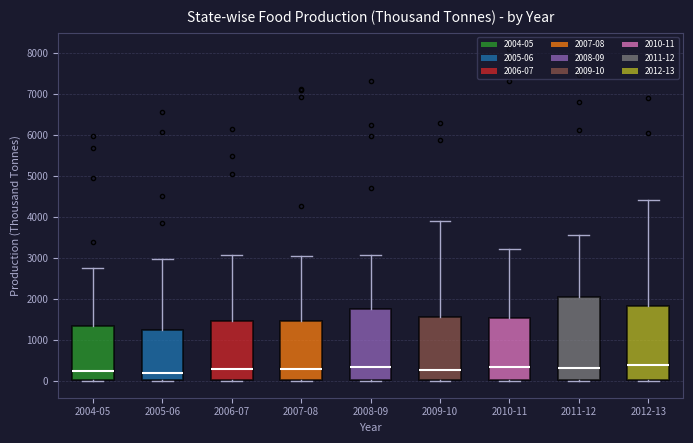

Reading left to right, transcribe this box plot: for each box, give where its median line is, the range the box spans, and where its two whiskers end, as read against the y-axis. The values are not printed on the chart, so give them approximately, as read against the axis.

2004-05: median 300, box 0 to 1300, whiskers 0 to 2800
2005-06: median 200, box 0 to 1300, whiskers 0 to 3000
2006-07: median 300, box 0 to 1500, whiskers 0 to 3100
2007-08: median 300, box 0 to 1500, whiskers 0 to 3100
2008-09: median 300, box 0 to 1800, whiskers 0 to 3100
2009-10: median 300, box 0 to 1600, whiskers 0 to 3900
2010-11: median 300, box 0 to 1500, whiskers 0 (just below the box's lower edge) to 3200
2011-12: median 300, box 0 to 2100, whiskers 0 (just below the box's lower edge) to 3600
2012-13: median 400, box 0 to 1800, whiskers 0 (just below the box's lower edge) to 4400